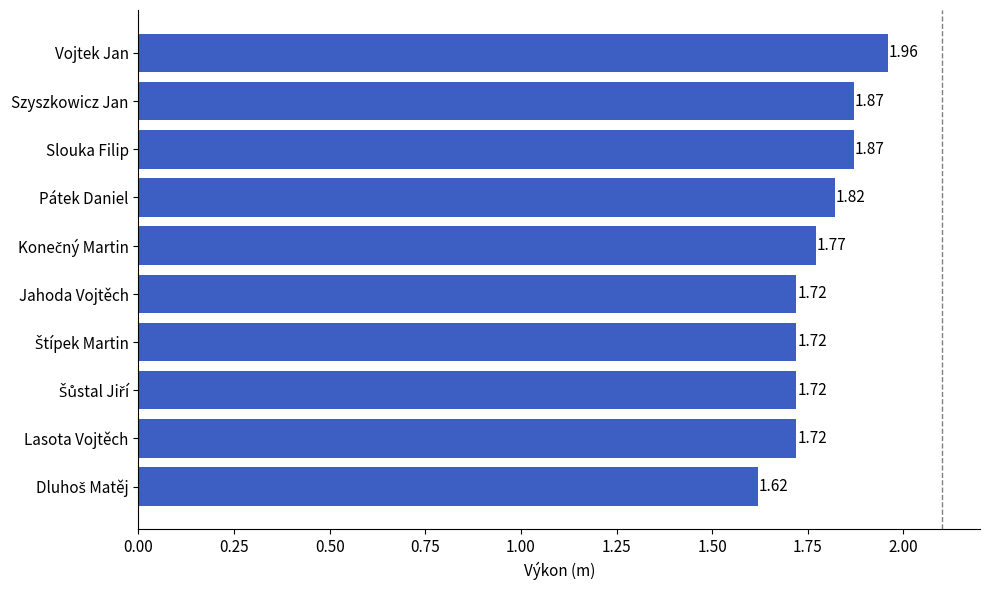

What is the difference between the maximum and minimum values?

0.3